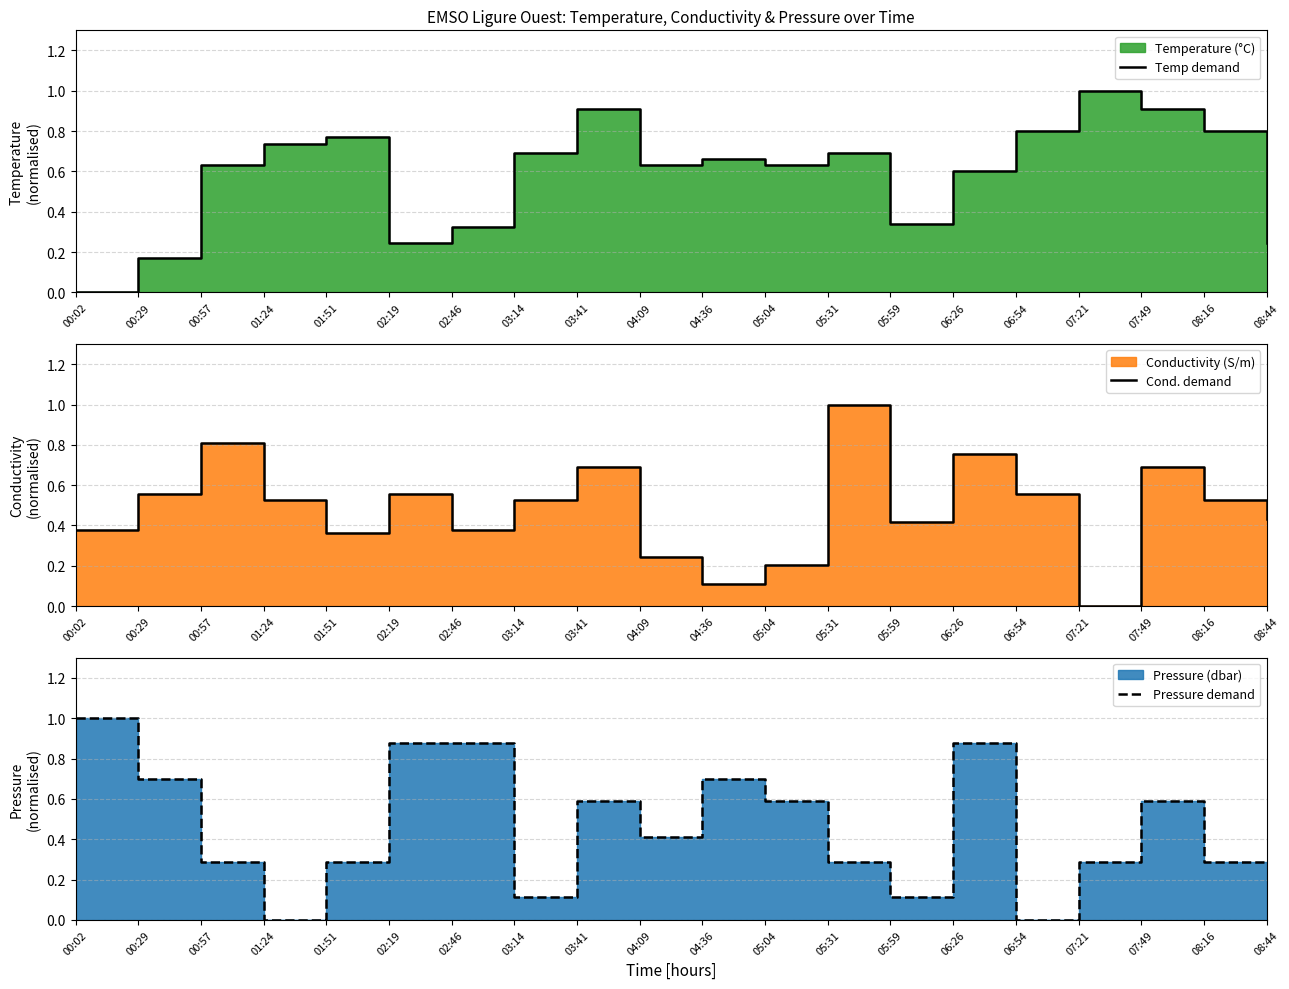

Between 05:31 and 05:59, which is larger?

05:31